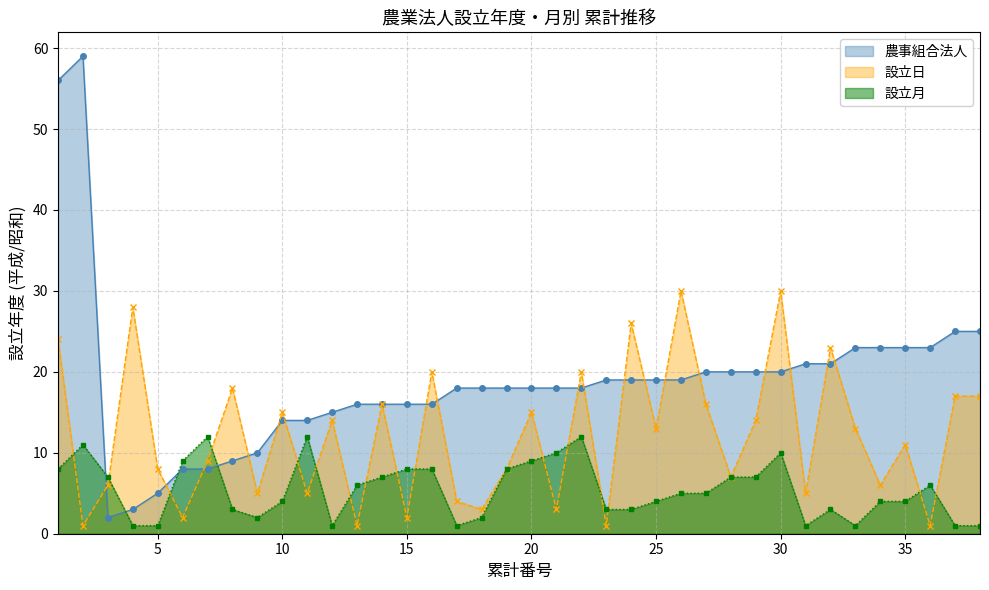

Count the number of data series in this chart.

3